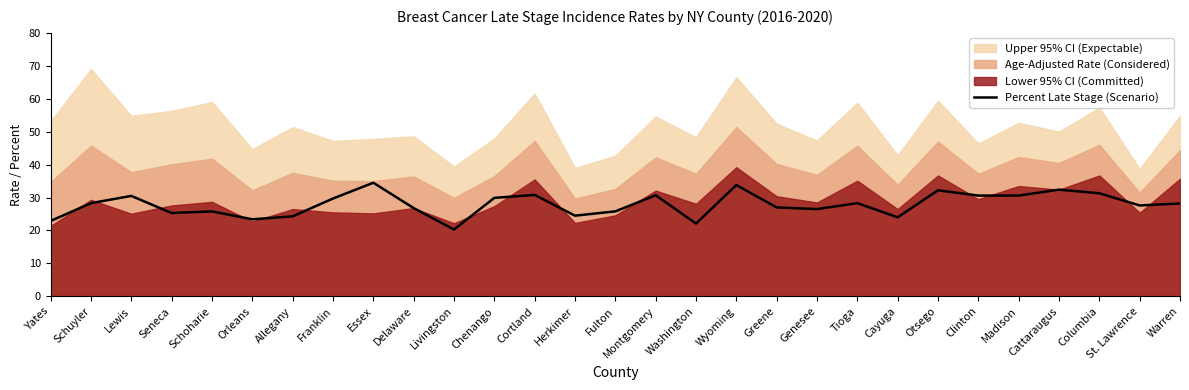

The value at Montgomery is 51.1. True or false?

False